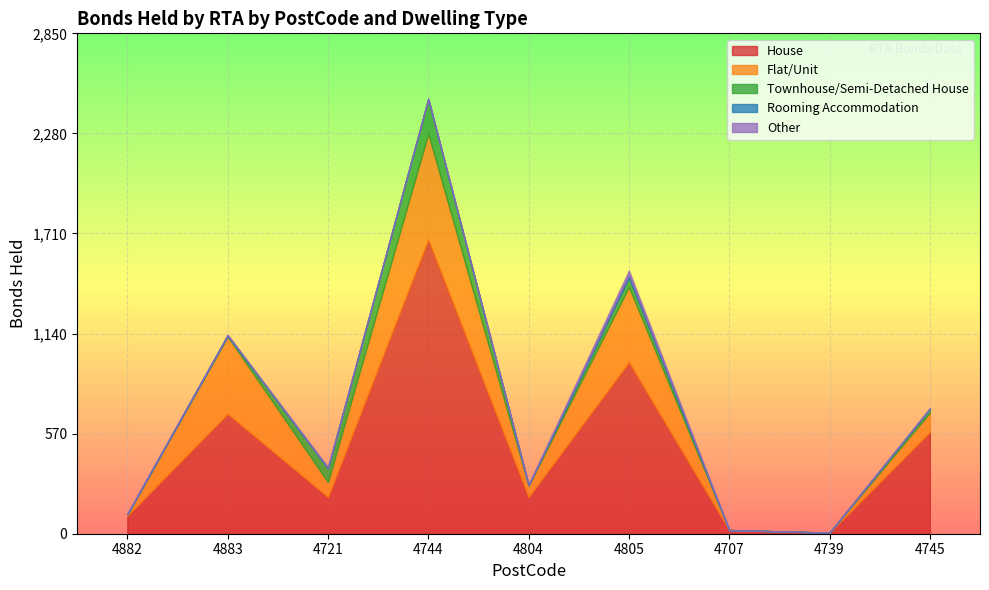

The Flat/Unit series shows 441 at 4883. True or false?

True